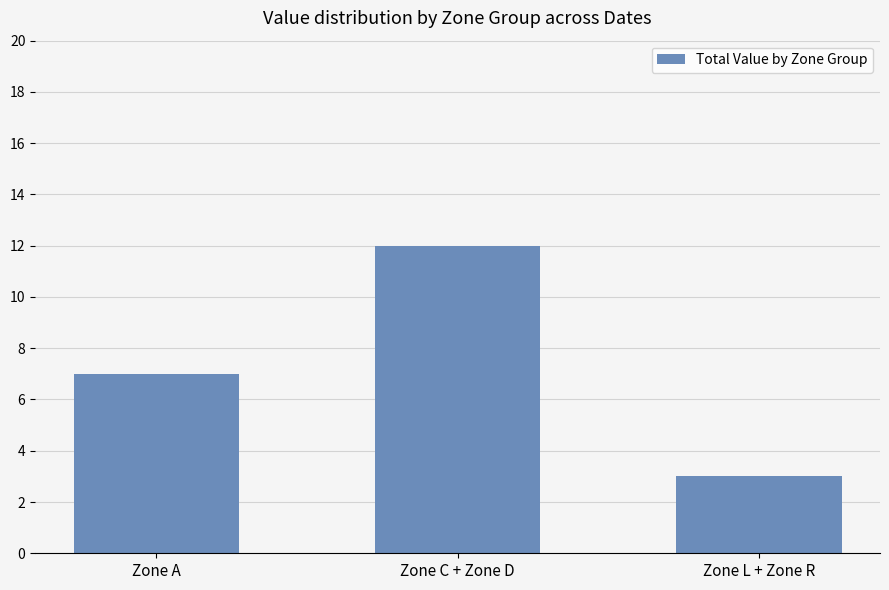

Count the values in the range 3 to 12.

3